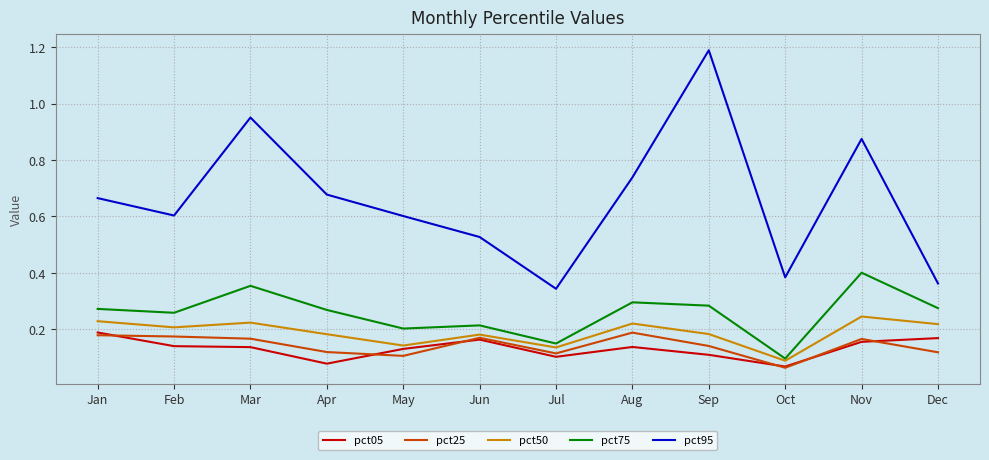

Which series has the widest spread of values?

pct95